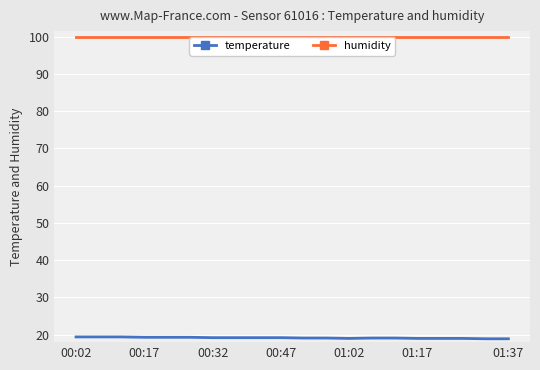

True or false: temperature has more than 0 interior local peaks.

False